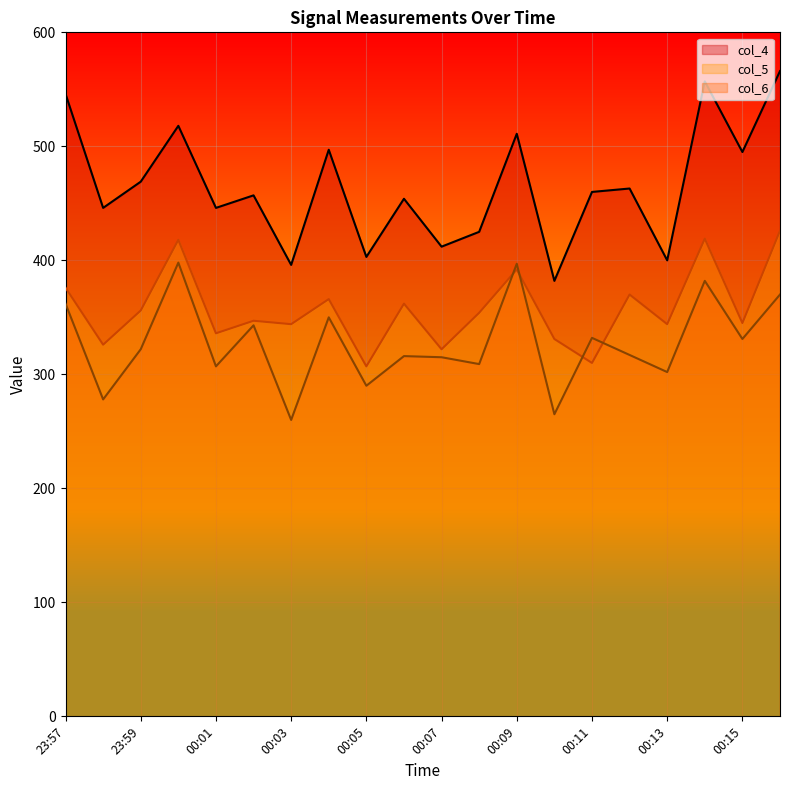

What is the value of the col_6 point at the 20th from the left?

370